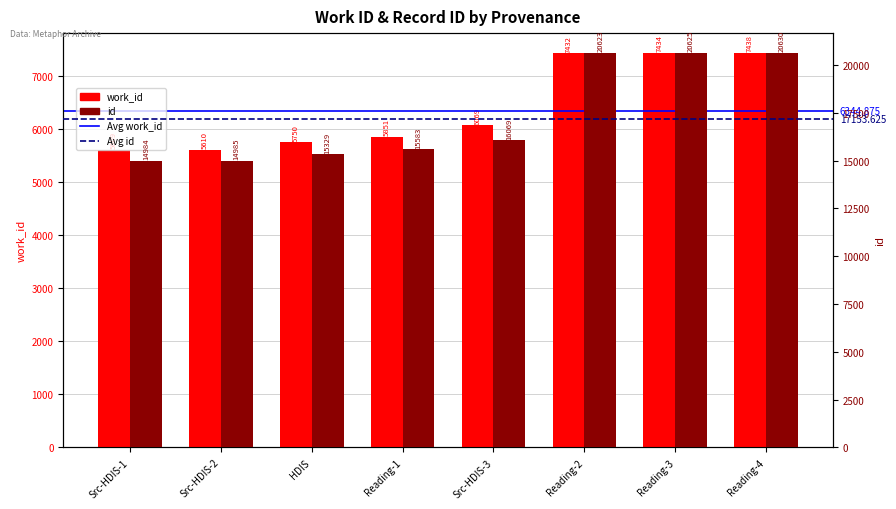

List the series in order of their overall mean, highest first.

id, work_id